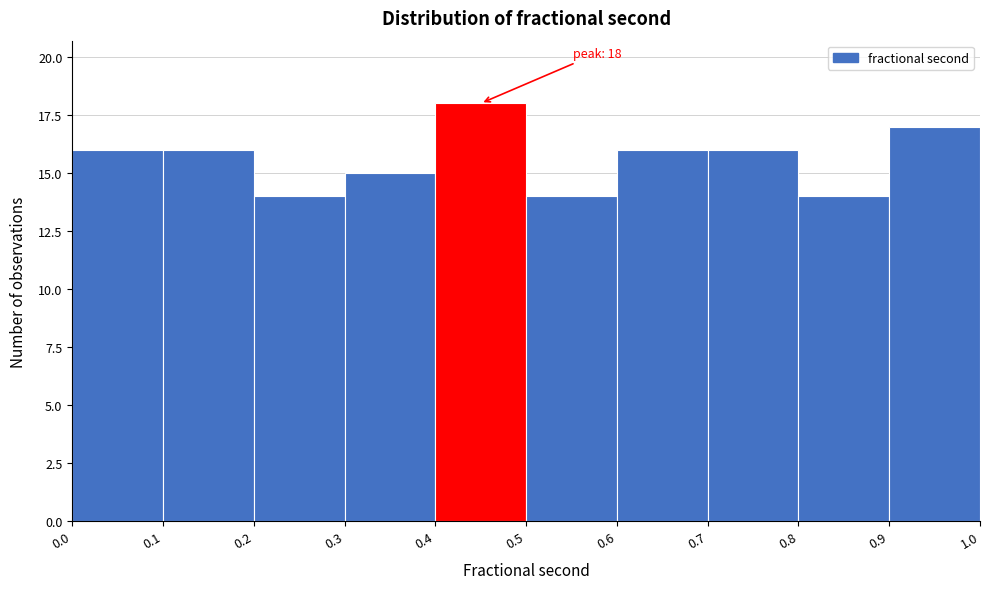

Which range on the x-axis has the tallest bar?

0.4 to 0.5